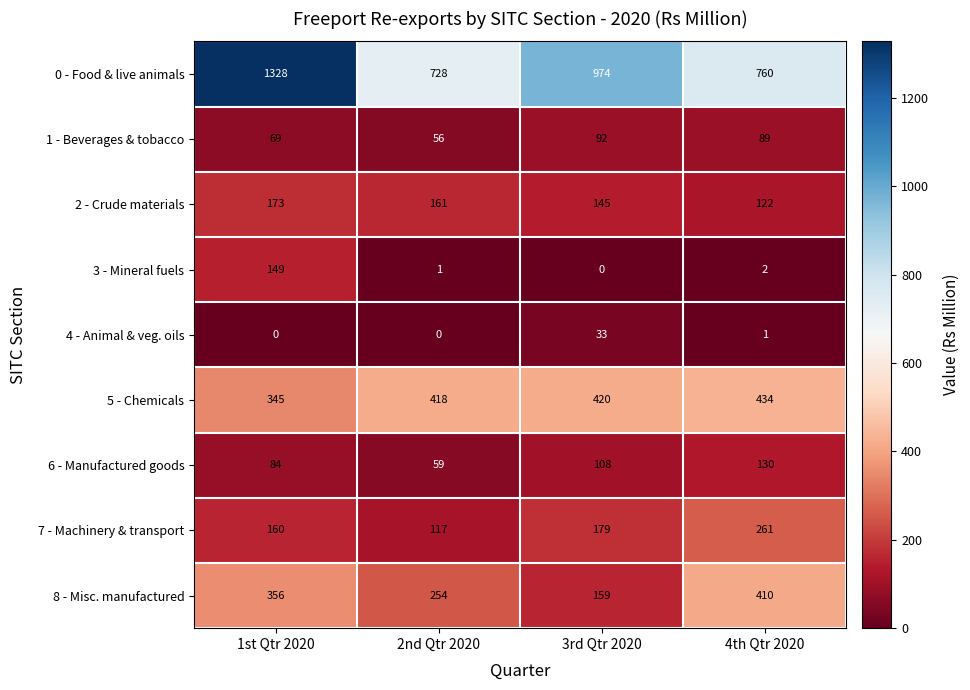

At which label is 7 - Machinery & transport closest to 189?

3rd Qtr 2020